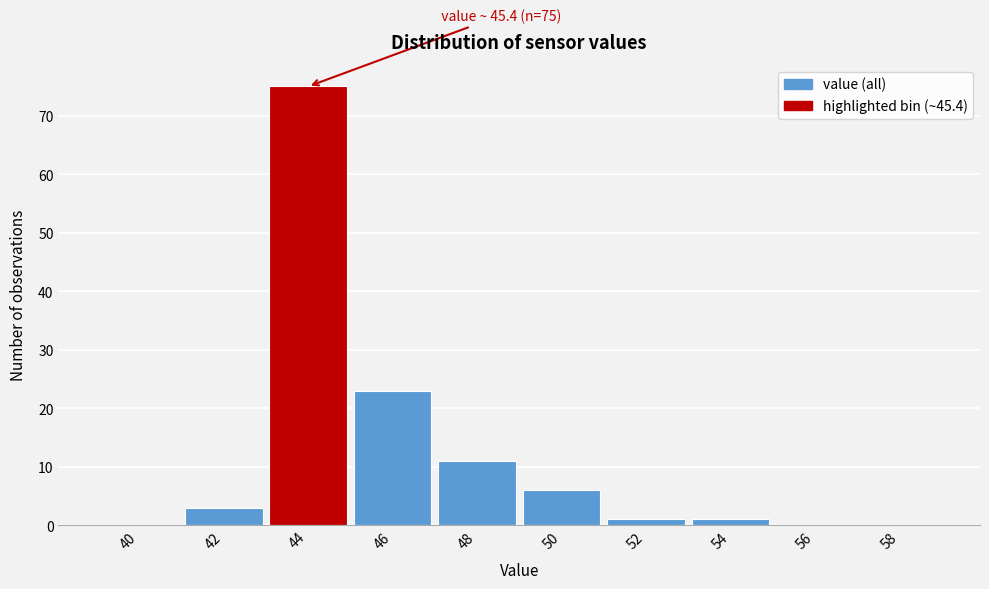

Reading right to left, extract all data points from this chart.

58=0	56=0	54=1	52=1	50=6	48=11	46=23	44=75	42=3	40=0